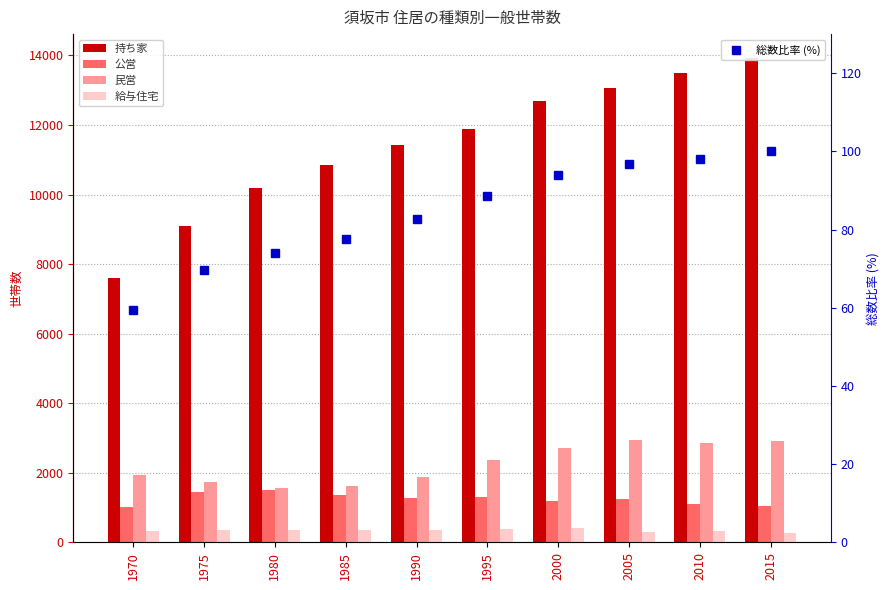

What is the difference between the second highest and second lowest values in the 持ち家 series?

4399.0